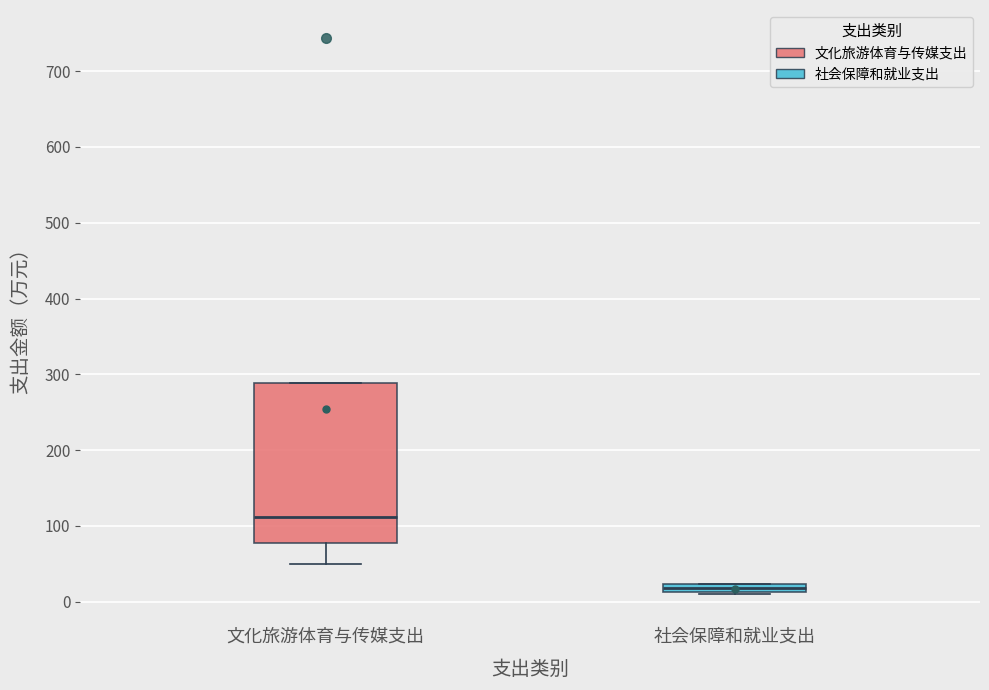

Which box has the highest median line?

文化旅游体育与传媒支出